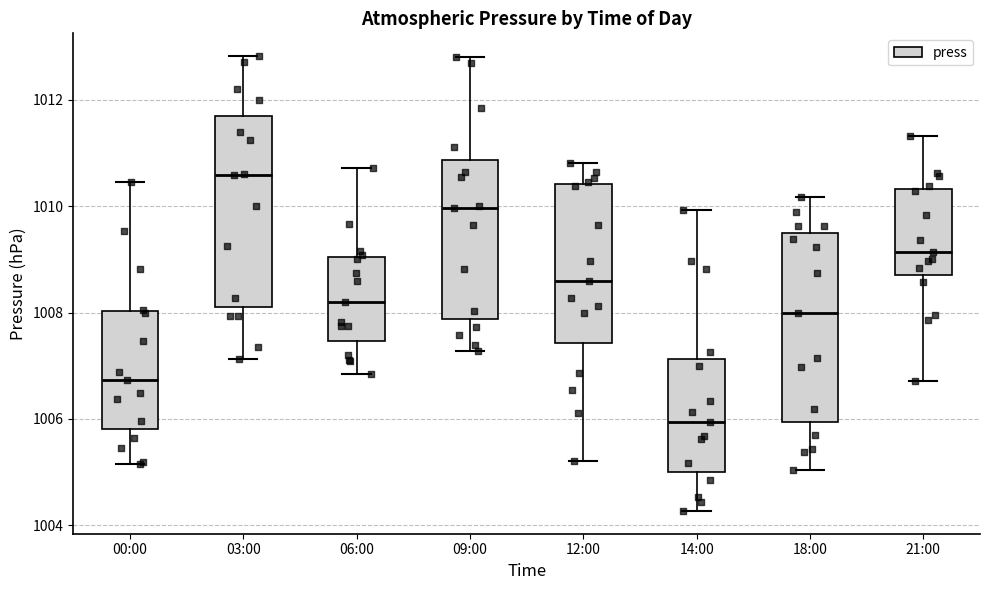

Reading left to right, transcribe this box plot: for each box, give where its median line is, the range the box spans, and where its two whiskers end, as read against the y-axis. The values are not printed on the chart, so give them approximately, as read against the axis.

00:00: median 1006.8, box 1005.8 to 1008.0, whiskers 1005.2 to 1010.4
03:00: median 1010.6, box 1008.2 to 1011.6, whiskers 1007.2 to 1012.8
06:00: median 1008.2, box 1007.4 to 1009.0, whiskers 1006.8 to 1010.8
09:00: median 1010.0, box 1007.8 to 1010.8, whiskers 1007.2 to 1012.8
12:00: median 1008.6, box 1007.4 to 1010.4, whiskers 1005.2 to 1010.8
14:00: median 1006.0, box 1005.0 to 1007.2, whiskers 1004.2 to 1010.0
18:00: median 1008.0, box 1006.0 to 1009.6, whiskers 1005.0 to 1010.2
21:00: median 1009.2, box 1008.6 to 1010.4, whiskers 1006.8 to 1011.4